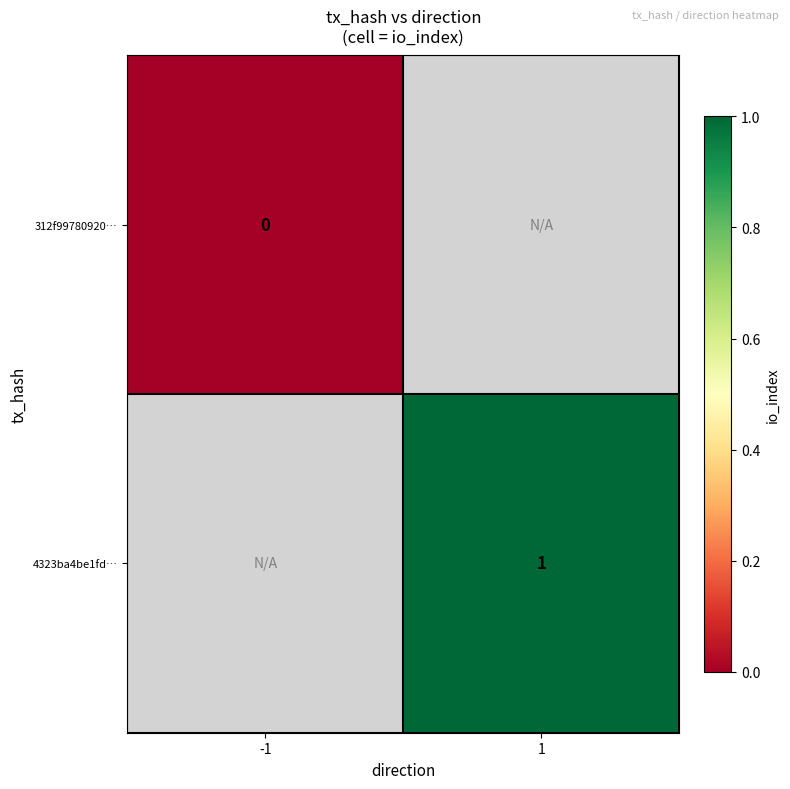

What is the maximum value shown in the chart?

1.0